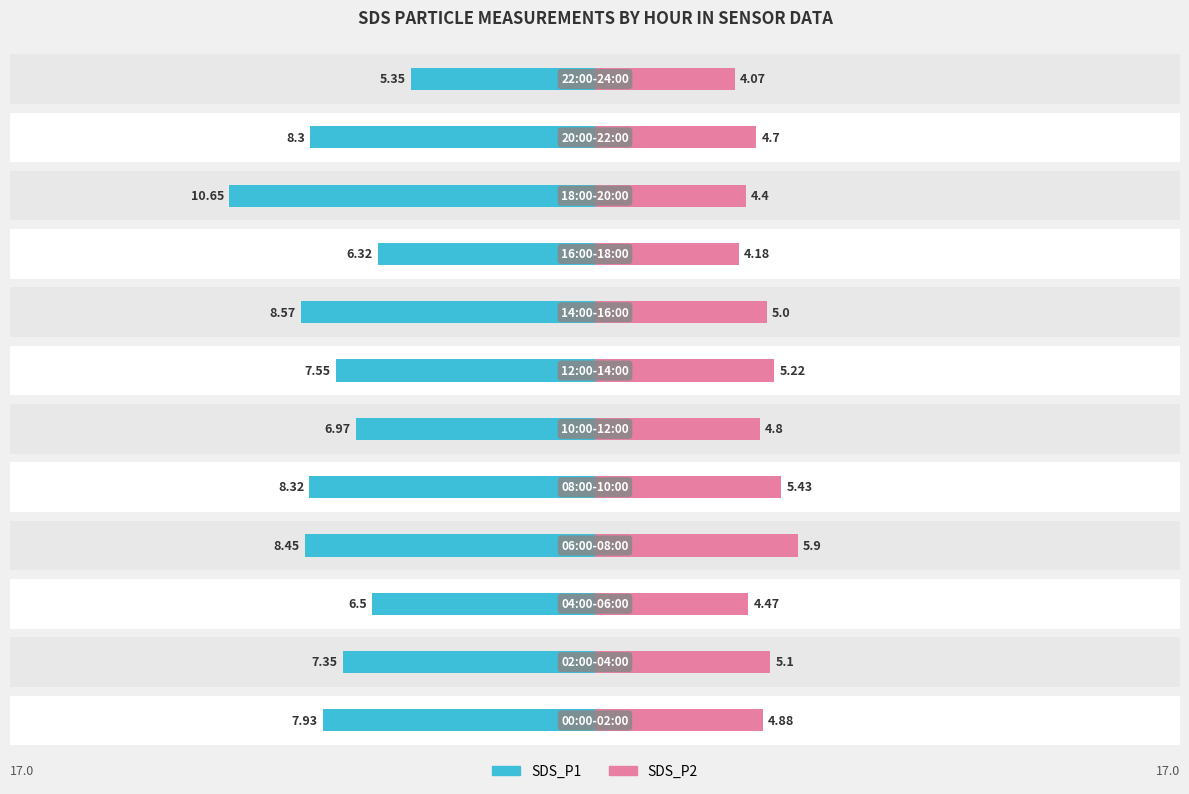

Reading left to right, transcribe all the data shown in this chart.

SDS_P1: 0=-7.9	1=-7.3	2=-6.5	3=-8.4	4=-8.3	5=-7.0	6=-7.5	7=-8.6	8=-6.3	9=-10.7	10=-8.3	11=-5.3
SDS_P2: 0=4.9	1=5.1	2=4.5	3=5.9	4=5.4	5=4.8	6=5.2	7=5.0	8=4.2	9=4.4	10=4.7	11=4.1